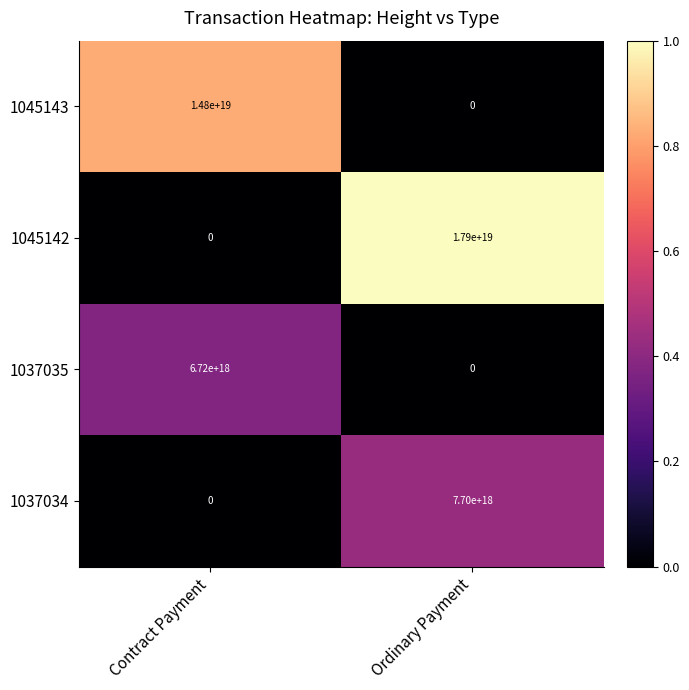

At which category is the sum across all series the highest?

Ordinary Payment